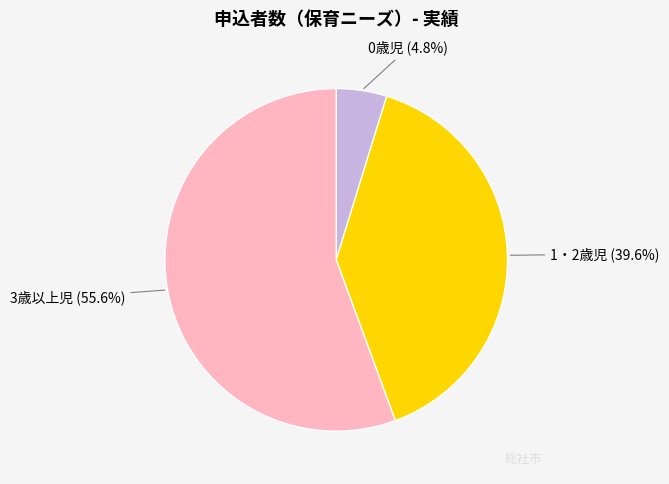

Does 0歳児 account for over 50% of the chart?

No